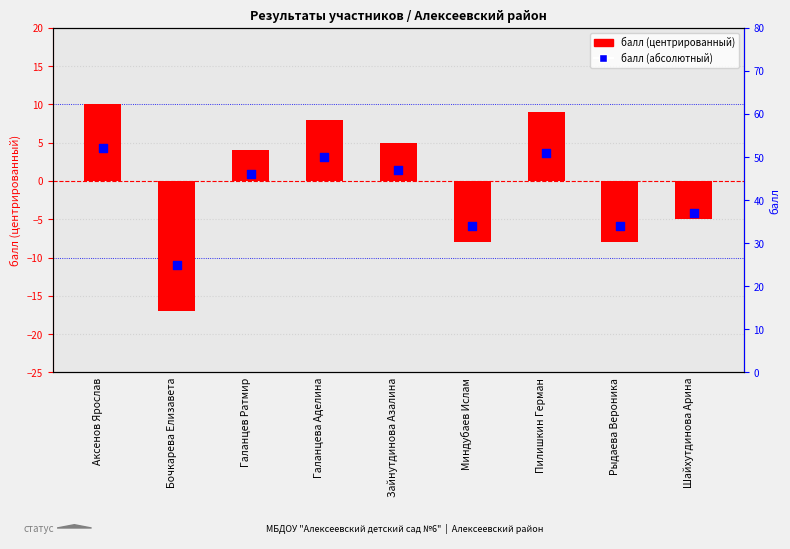

Which series contains the lowest Y value?

балл (центрированный)